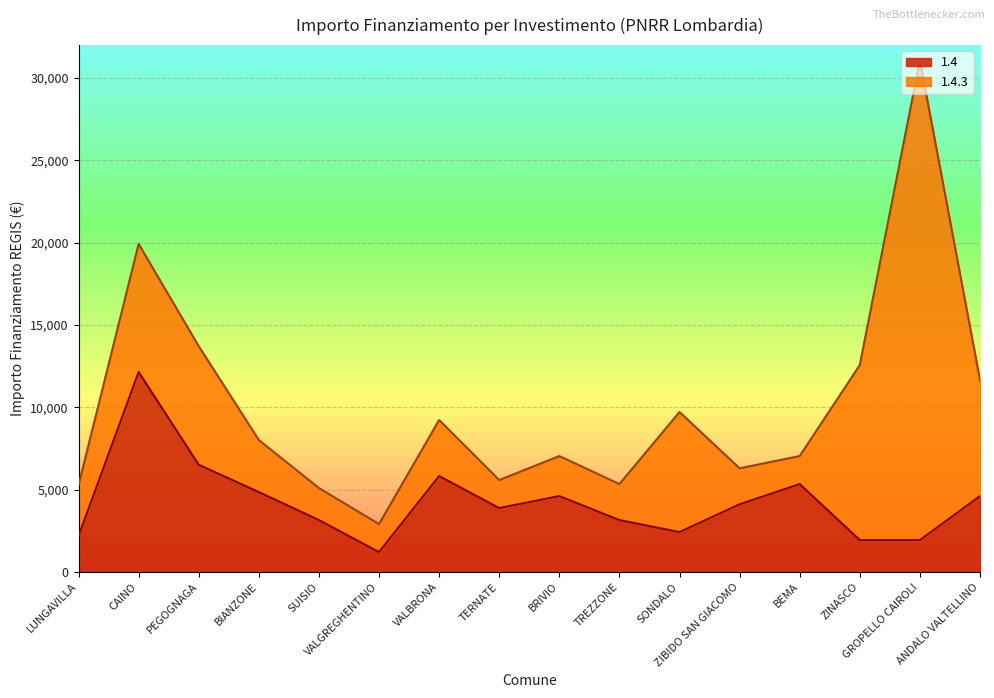

What is the highest value of the 1.4 series?

12150